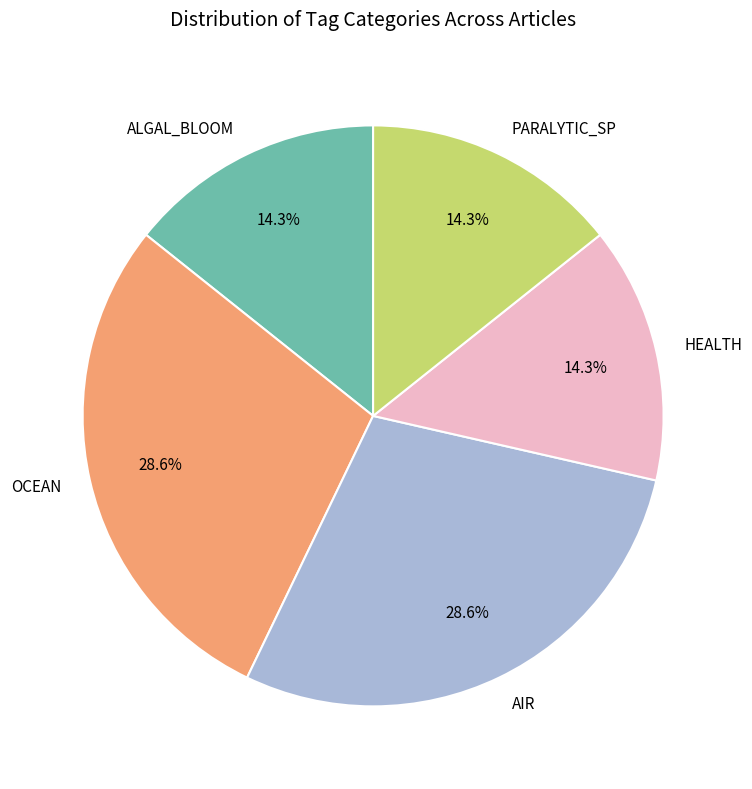

Between OCEAN and ALGAL_BLOOM, which is larger?

OCEAN